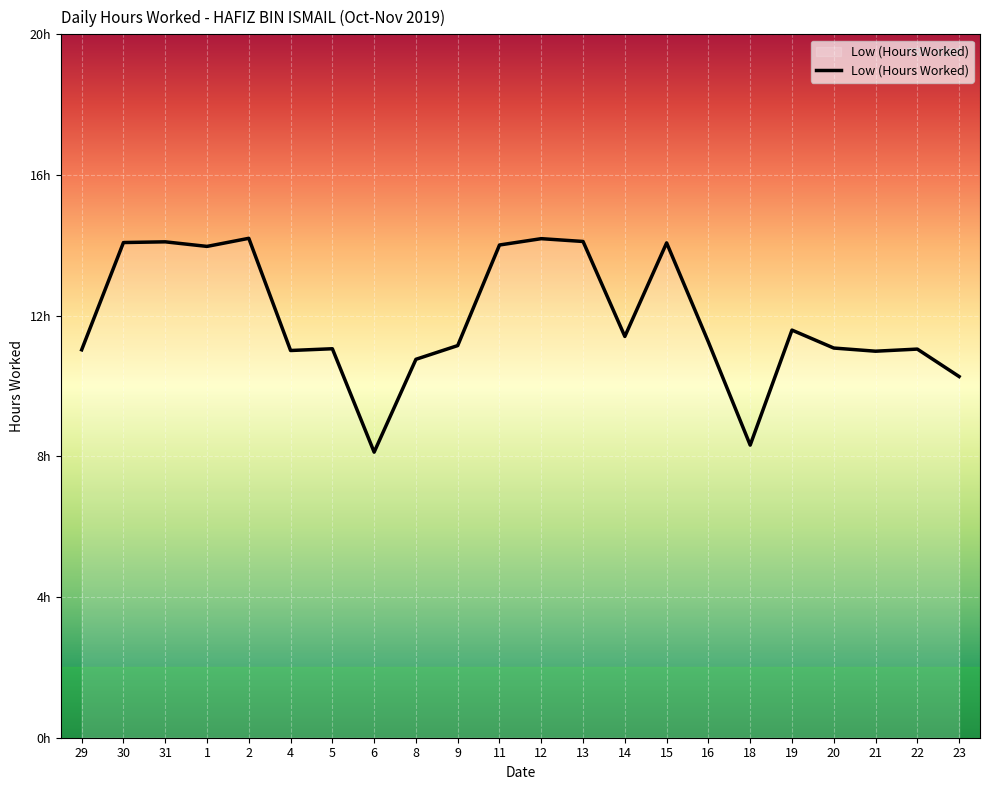

What is the greatest value displayed?

14.2